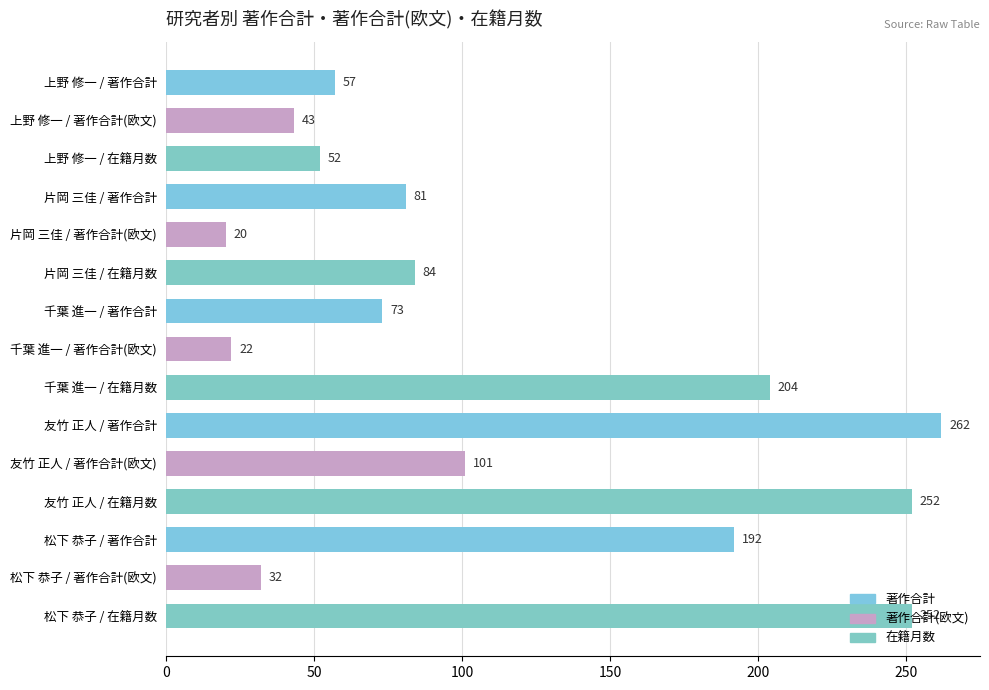

At which label is the value closest to 141?

友竹 正人 / 著作合計(欧文)